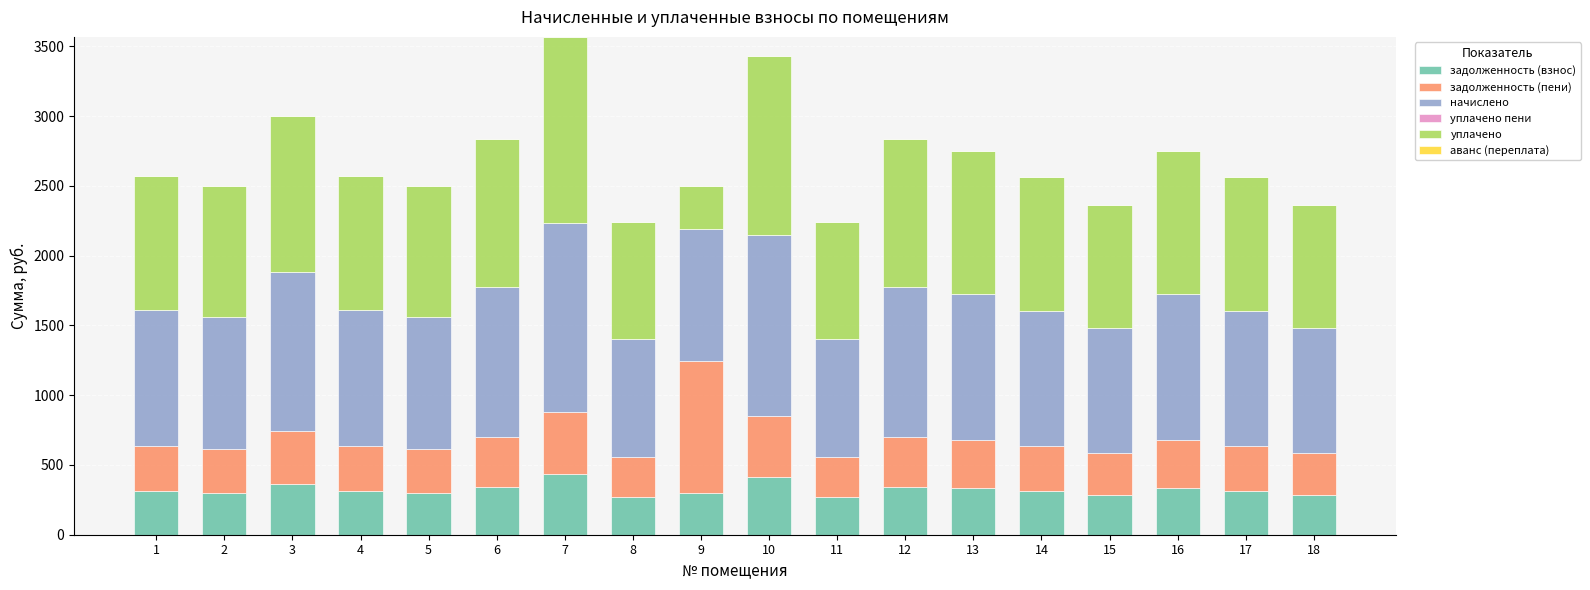

What is the sum of all задолженность (взнос) values?

5829.2